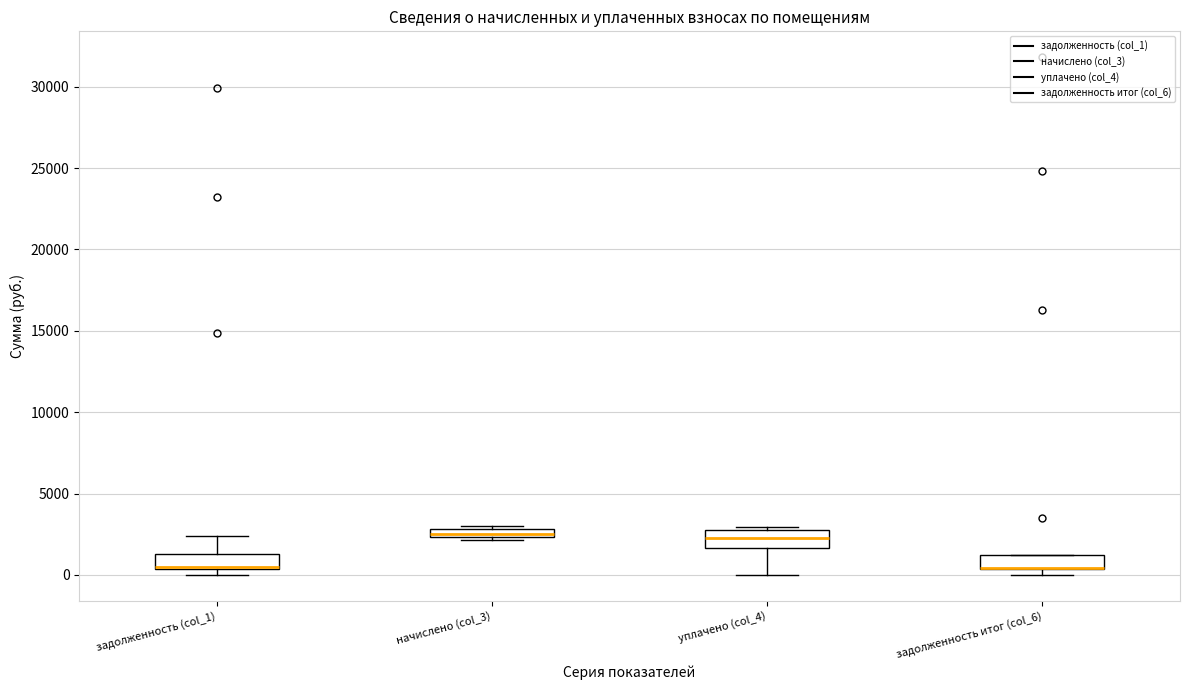

Where is the upper edge of the box for задолженность итог (col_6) on the y-axis? The values are not printed on the chart, so give them approximately, as read against the axis.

1500